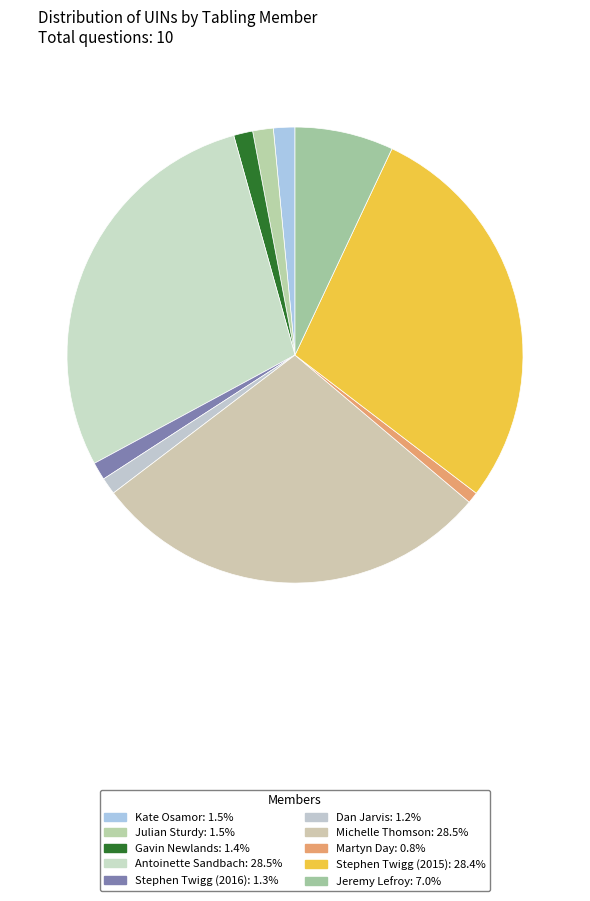

Is there any slice that represents more than half of the pie?

No